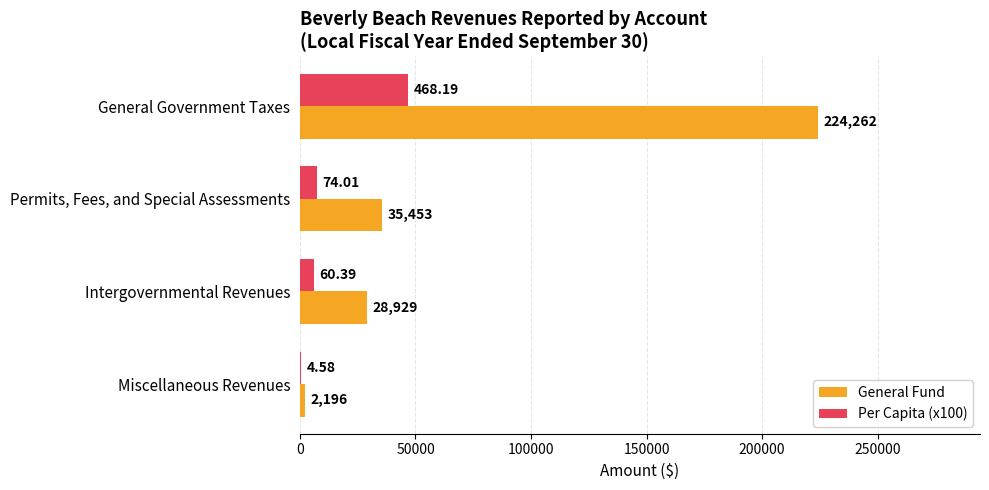

Which series changed the most between Permits, Fees, and Special Assessments and Intergovernmental Revenues?

General Fund